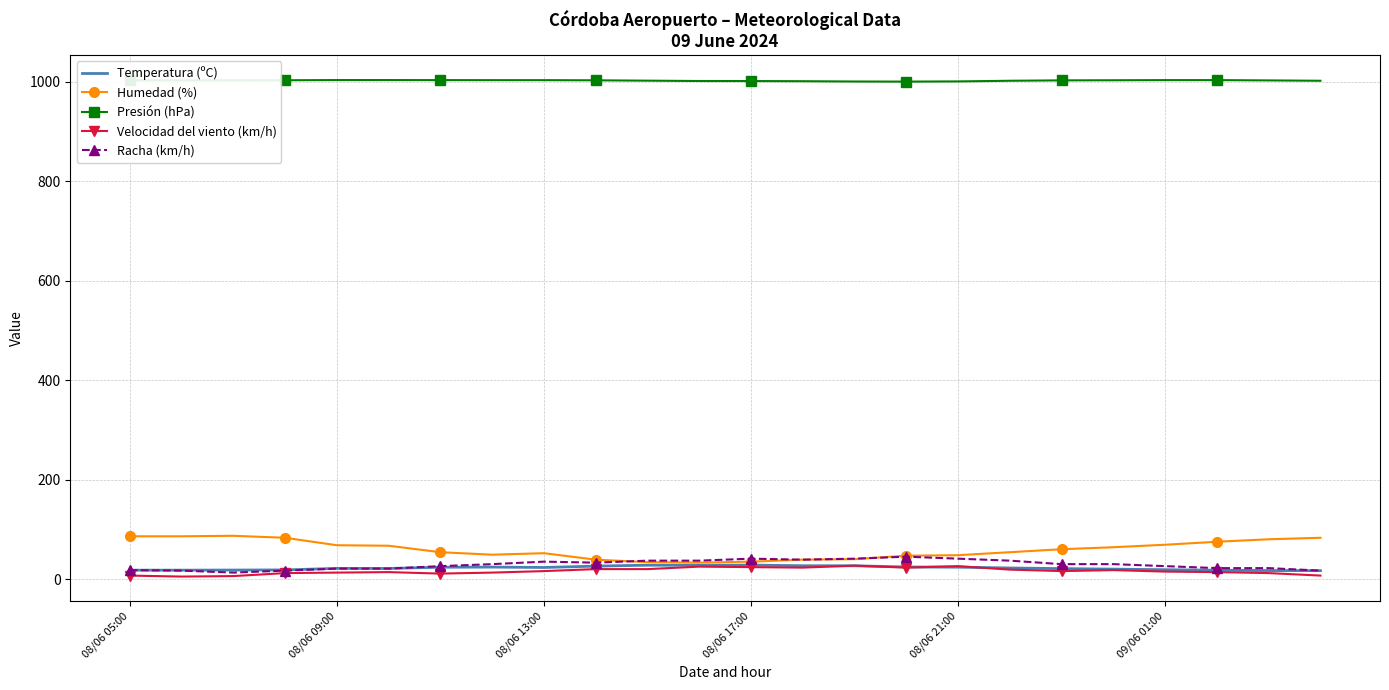

Which series has the largest total across all categories?

Presión (hPa)